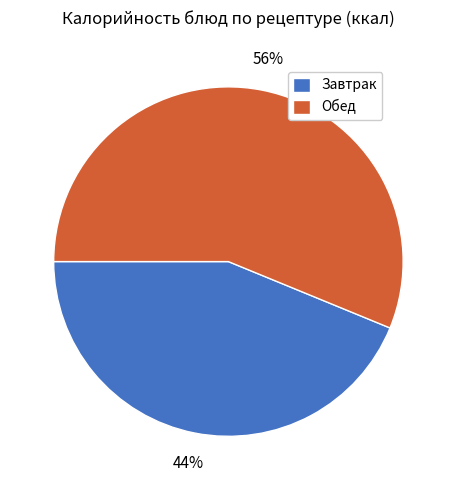

Which slice is the largest?

Обед